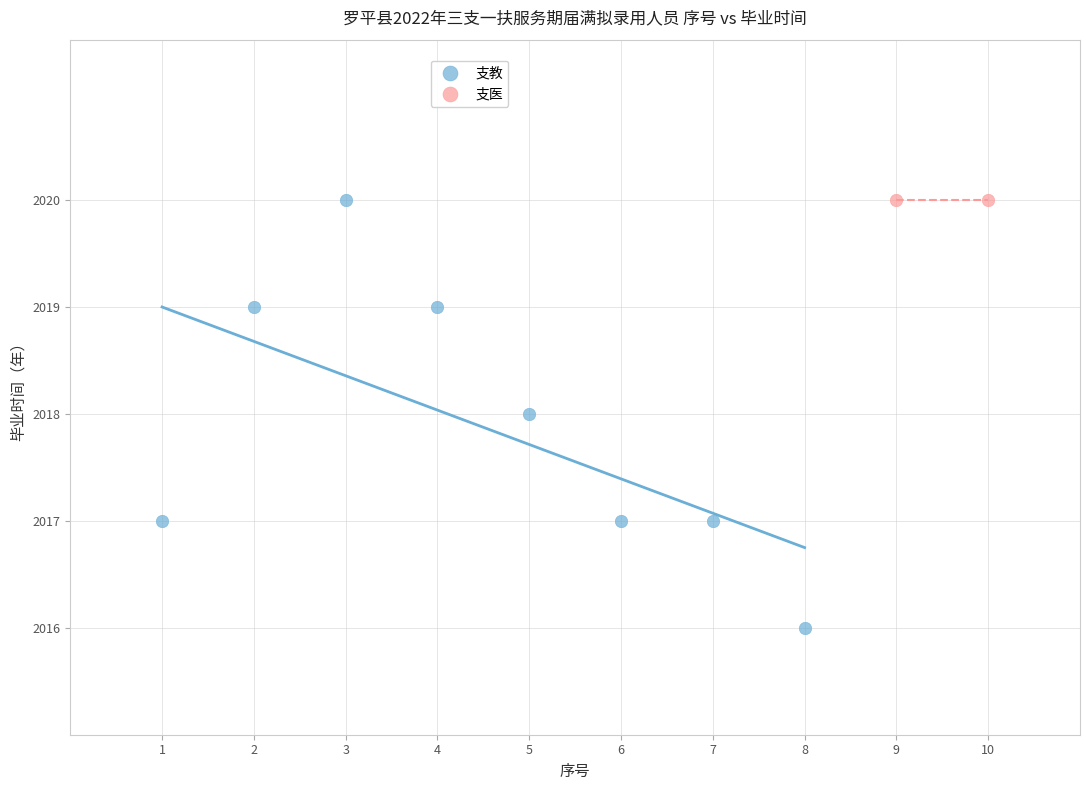

What are all the series names shown in the legend?

支教, 支医